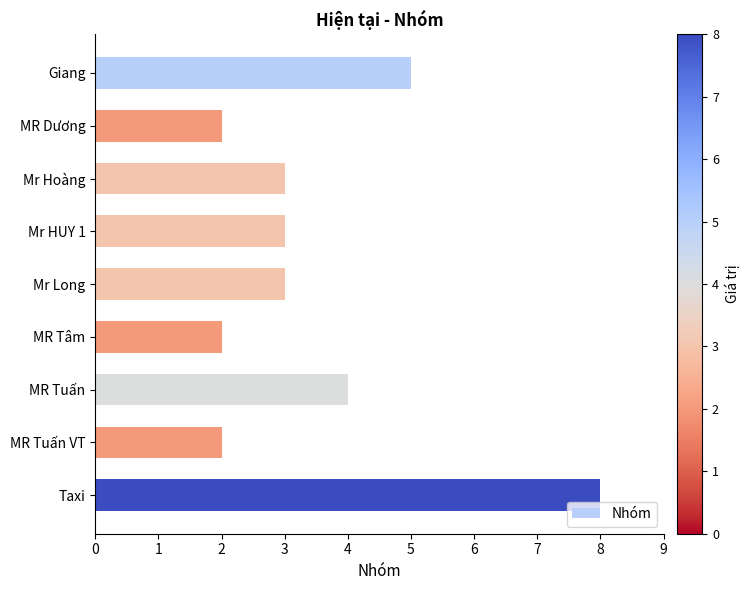

What is the greatest value displayed?

8